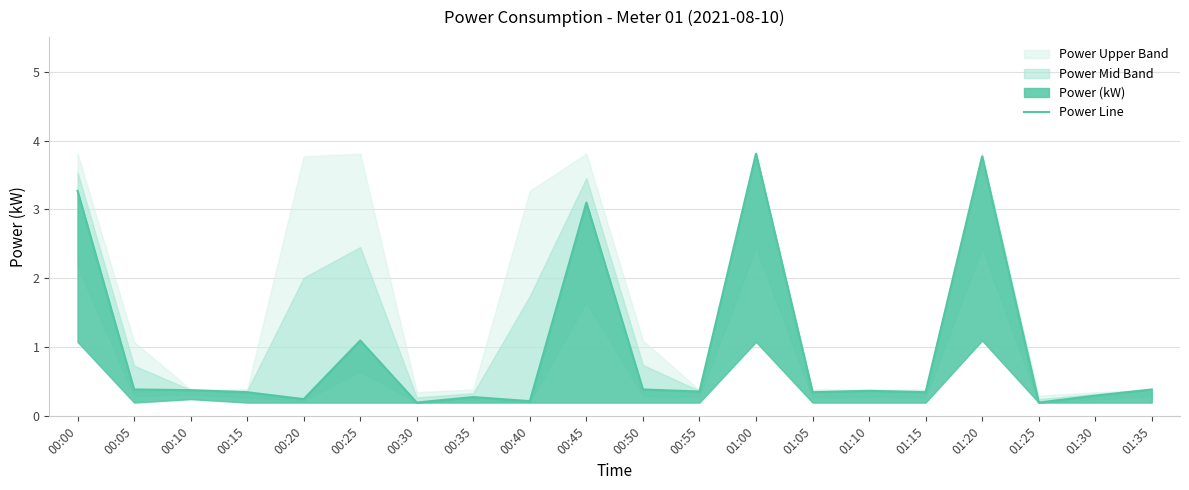

What is the sum of the values at 00:25 and 01:10?

1.5